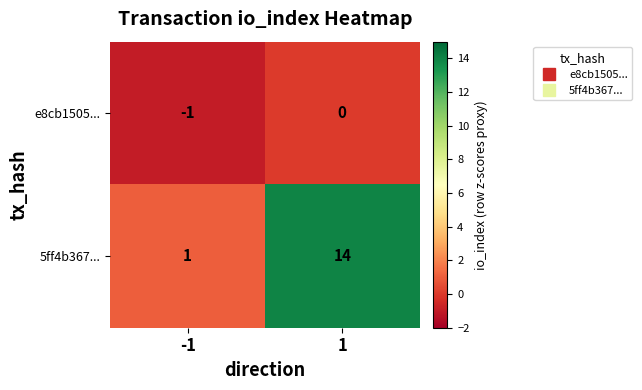

At -1, list the series in order from smallest to largest.

e8cb1505..., 5ff4b367...